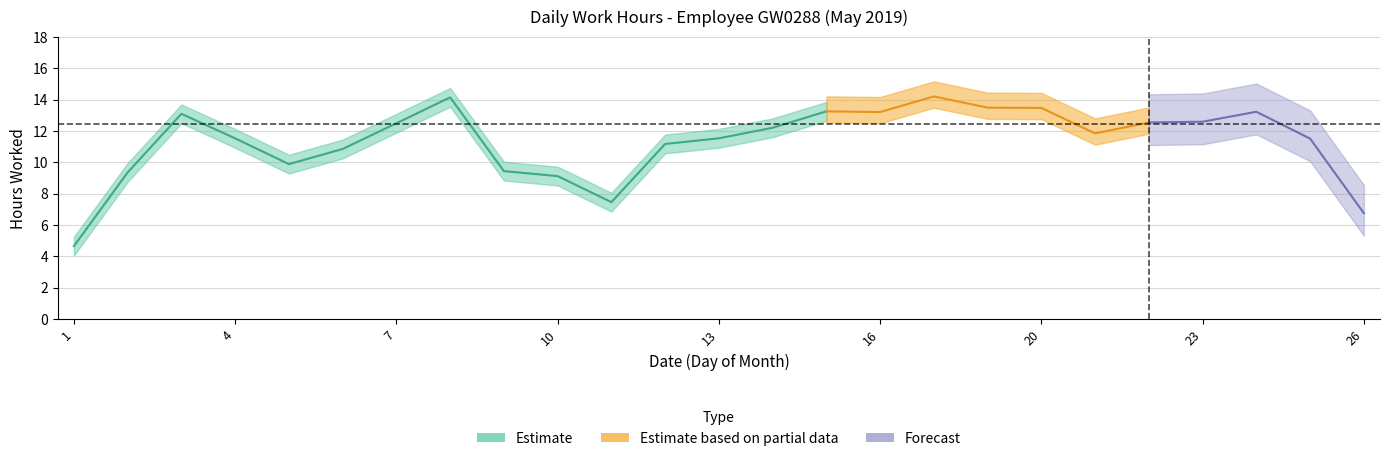

True or false: the data shows 14.2 at 18.

True